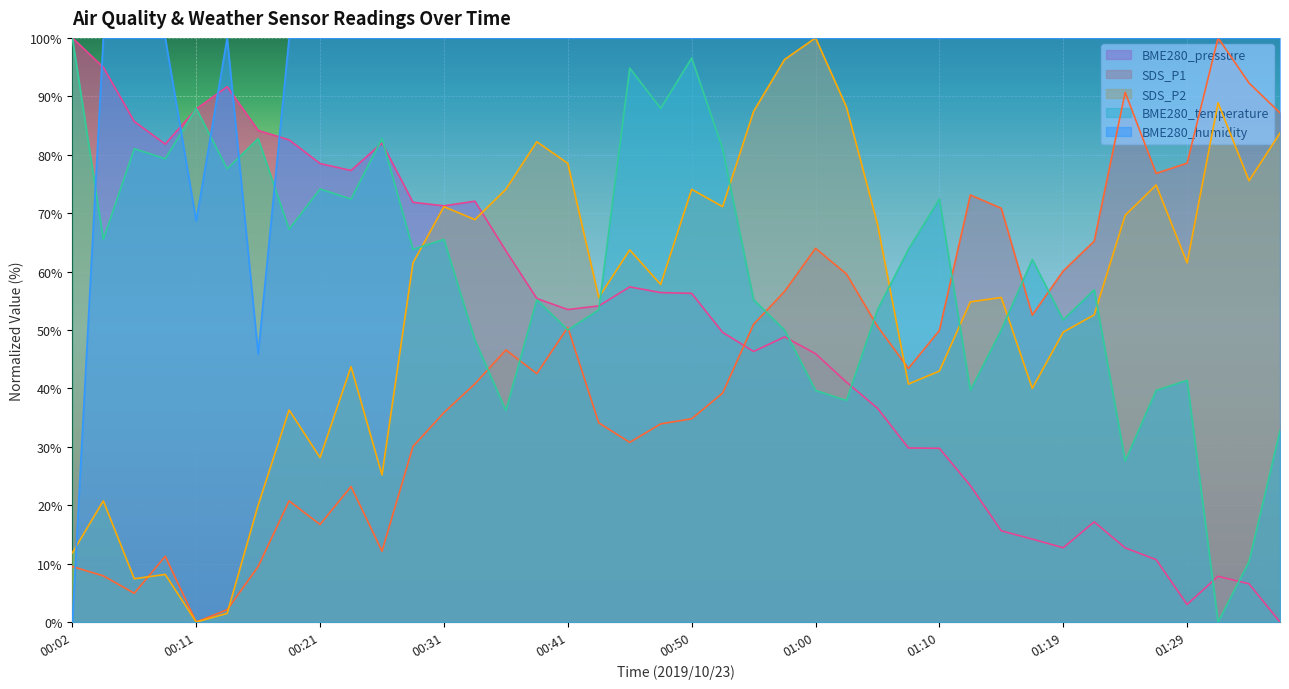

List the labels in order of BME280_pressure value, smallest first.

01:36, 01:29, 01:34, 01:31, 01:27, 01:24, 01:19, 01:17, 01:14, 01:22, 01:12, 01:10, 01:07, 01:05, 01:02, 01:00, 00:55, 00:57, 00:53, 00:41, 00:43, 00:38, 00:50, 00:48, 00:45, 00:36, 00:31, 00:28, 00:33, 00:24, 00:21, 00:09, 00:26, 00:19, 00:16, 00:07, 00:11, 00:14, 00:04, 00:02